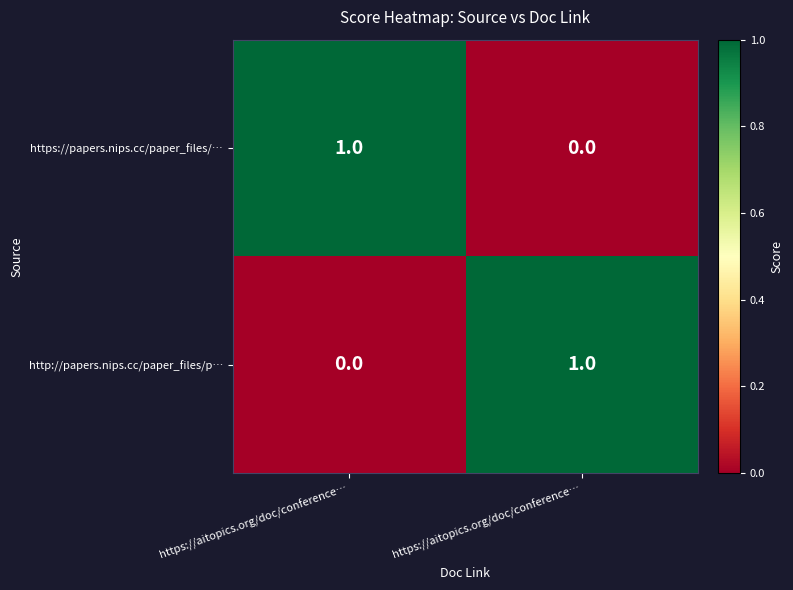

How many positive values does the https://papers.nips.cc/paper_files/… series have?

1